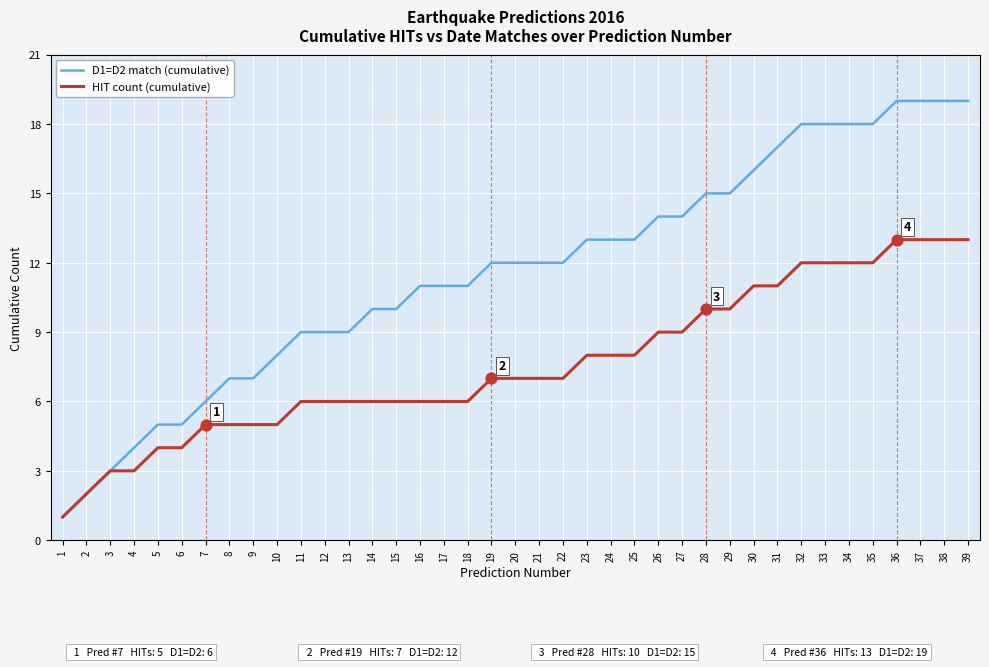

Which series changed the most between 8 and 21?

D1=D2 match (cumulative)